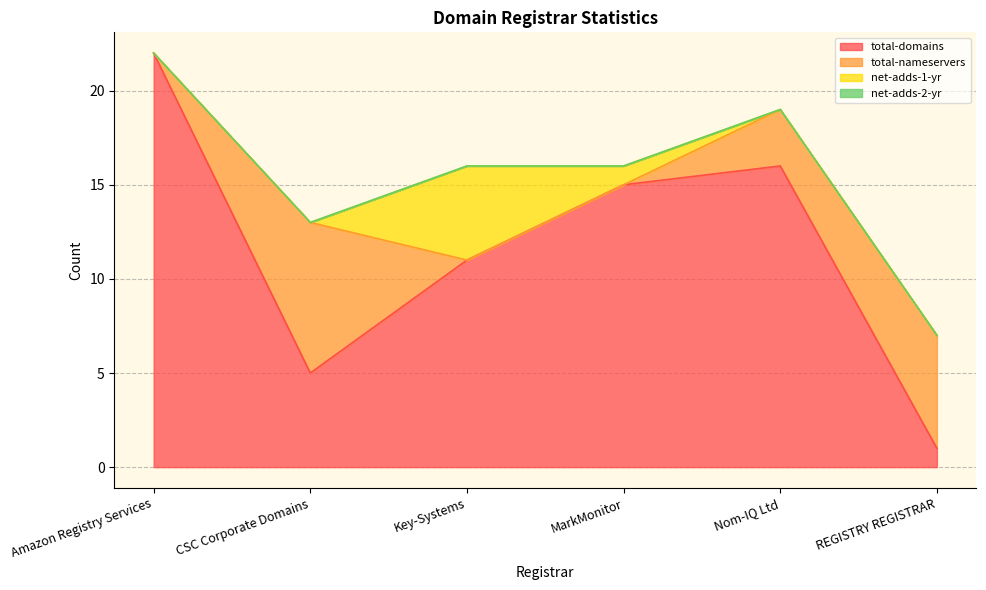

True or false: net-adds-2-yr has more than 1 points higher than both neighbors.

False